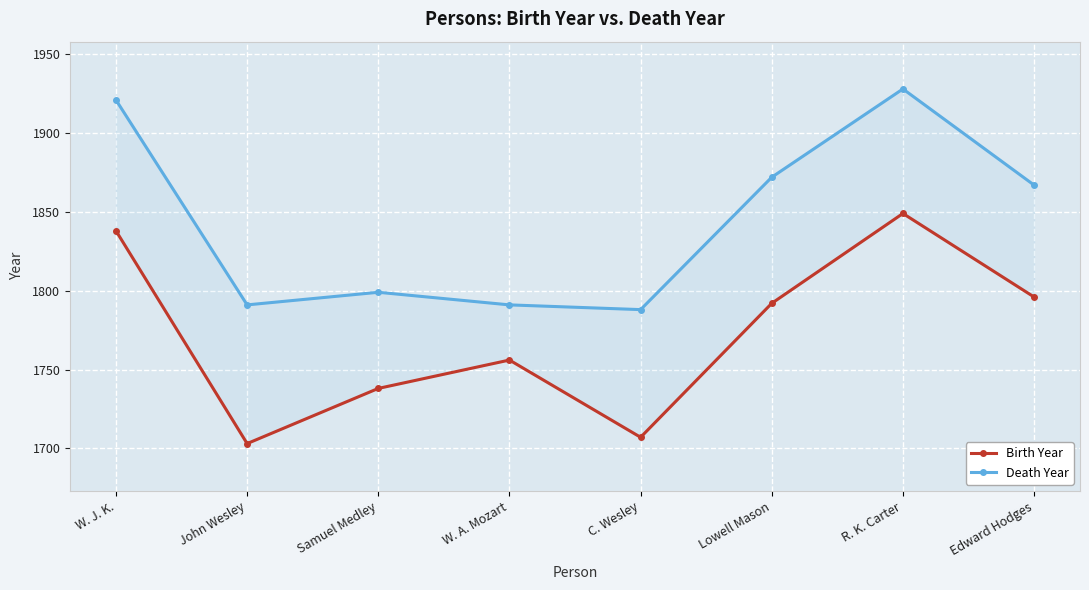

Count the number of categories in the chart.

8